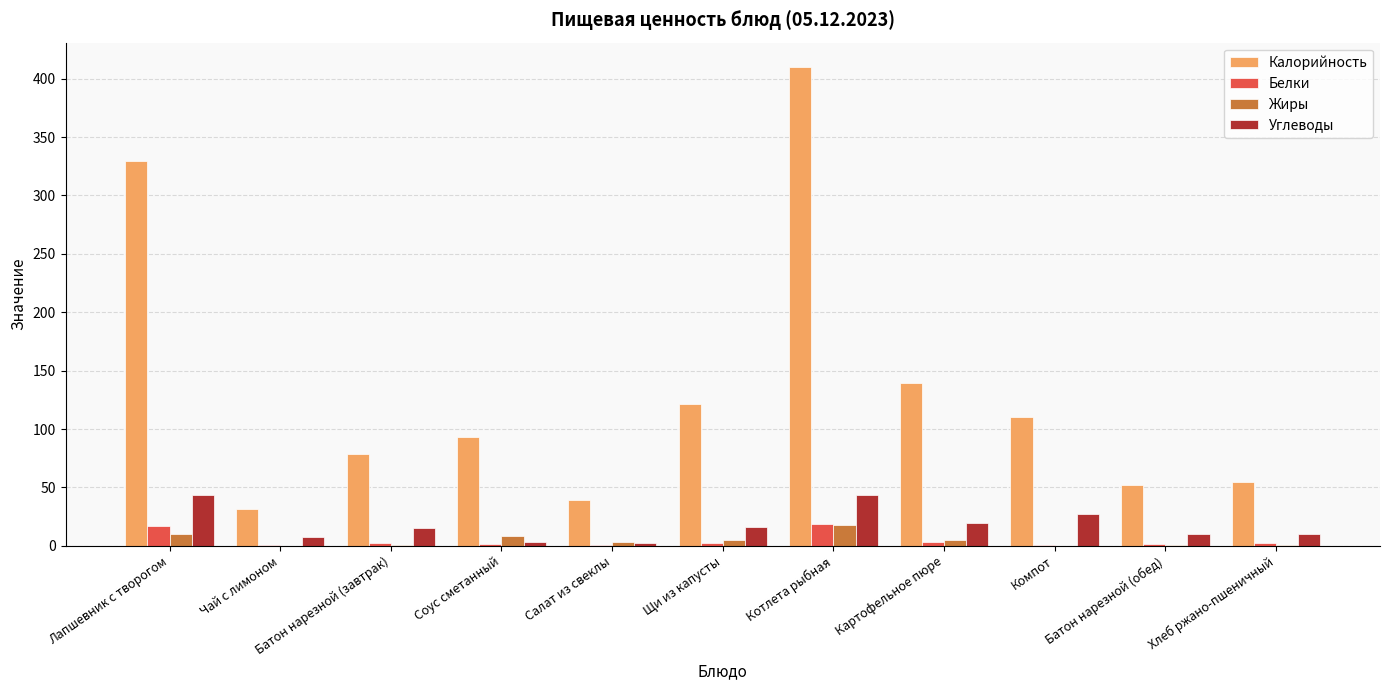

Which series changed the most between Батон нарезной (завтрак) and Картофельное пюре?

Калорийность